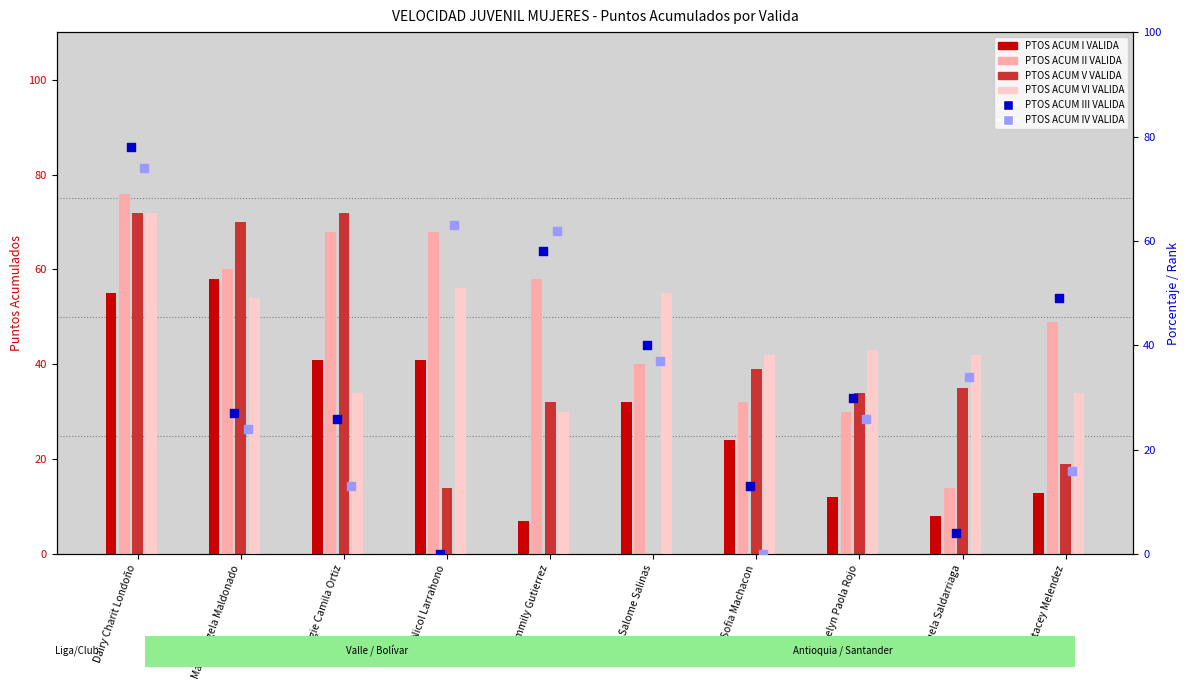

Which series reaches the maximum Y coordinate?

PTOS ACUM III VALIDA